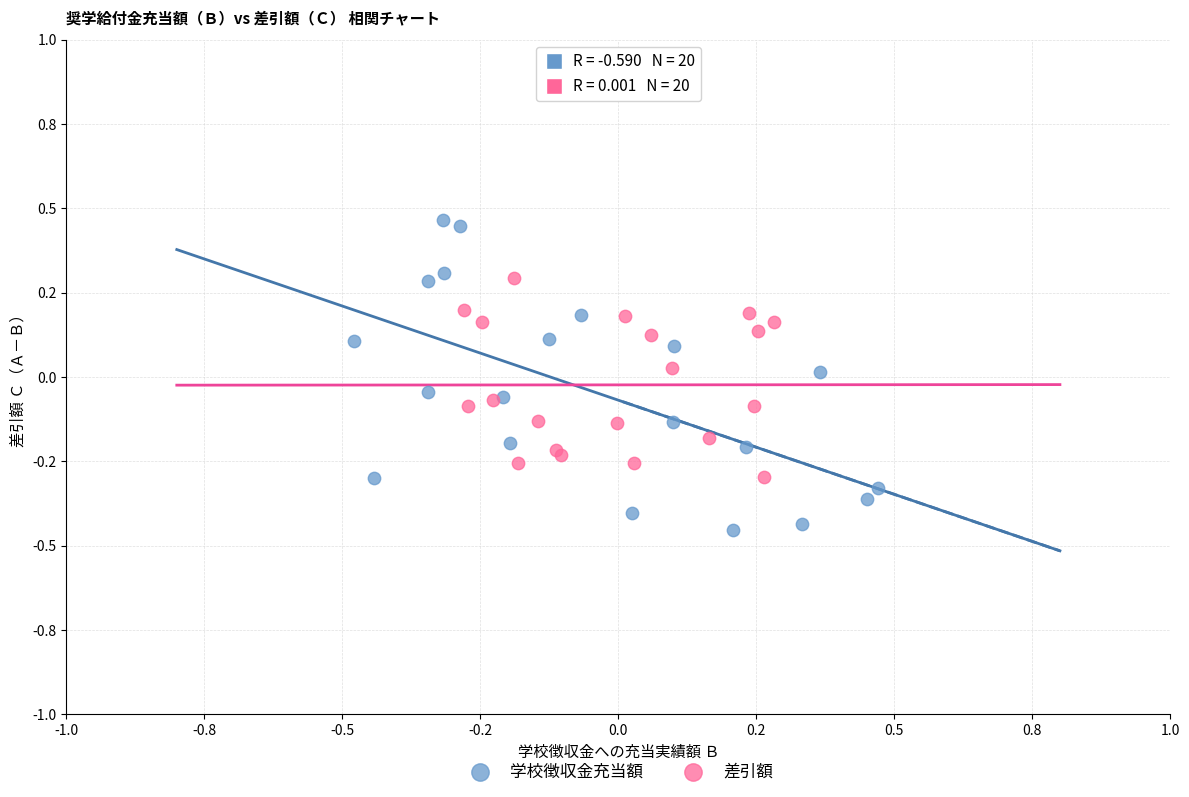

Which series reaches the maximum Y coordinate?

学校徴収金充当額